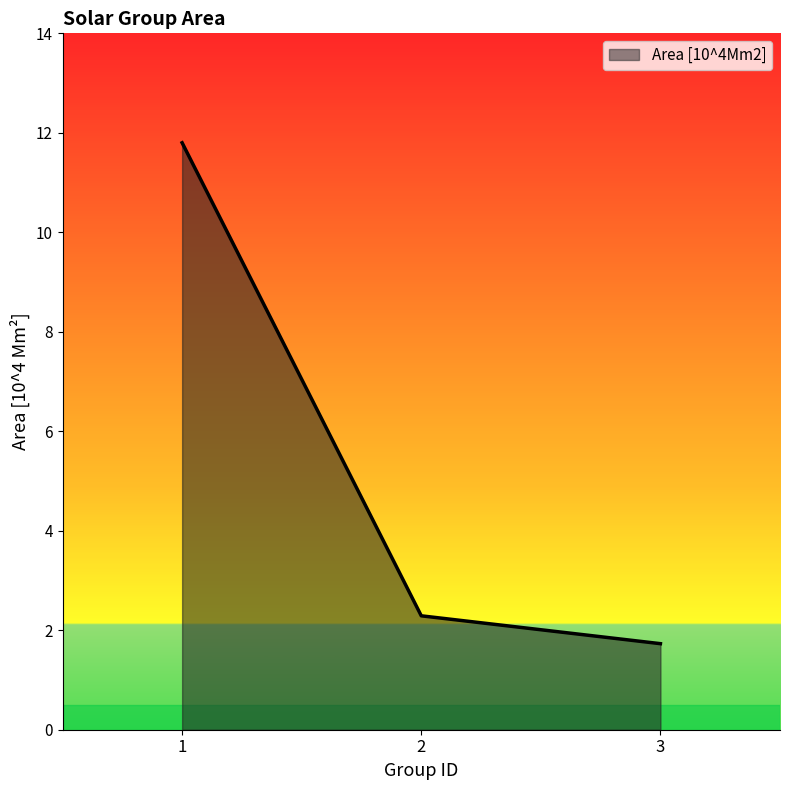

What is the difference between the values at 1 and 3?

10.1